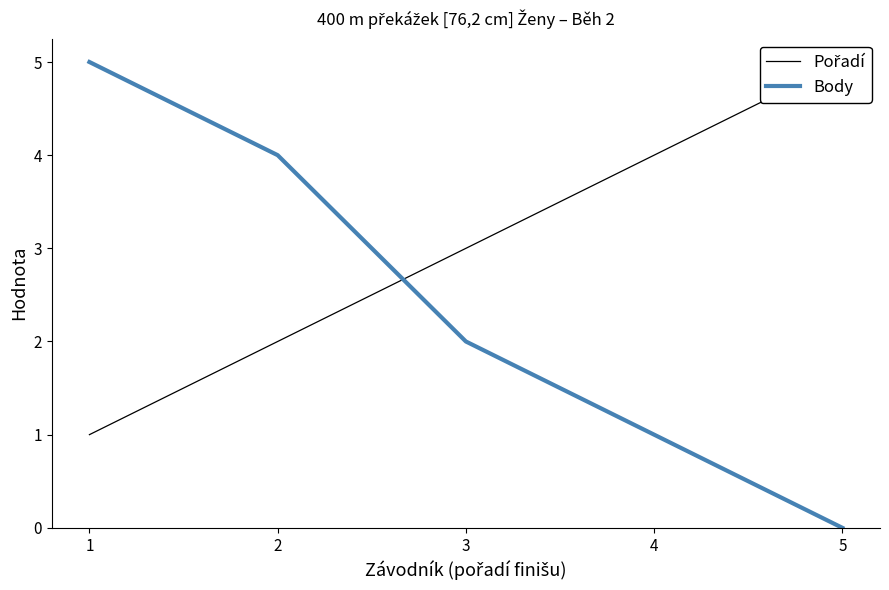

Reading left to right, what are all the values shown in this chart?

Pořadí: 1	2	3	4	5
Body: 5	4	2	1	0